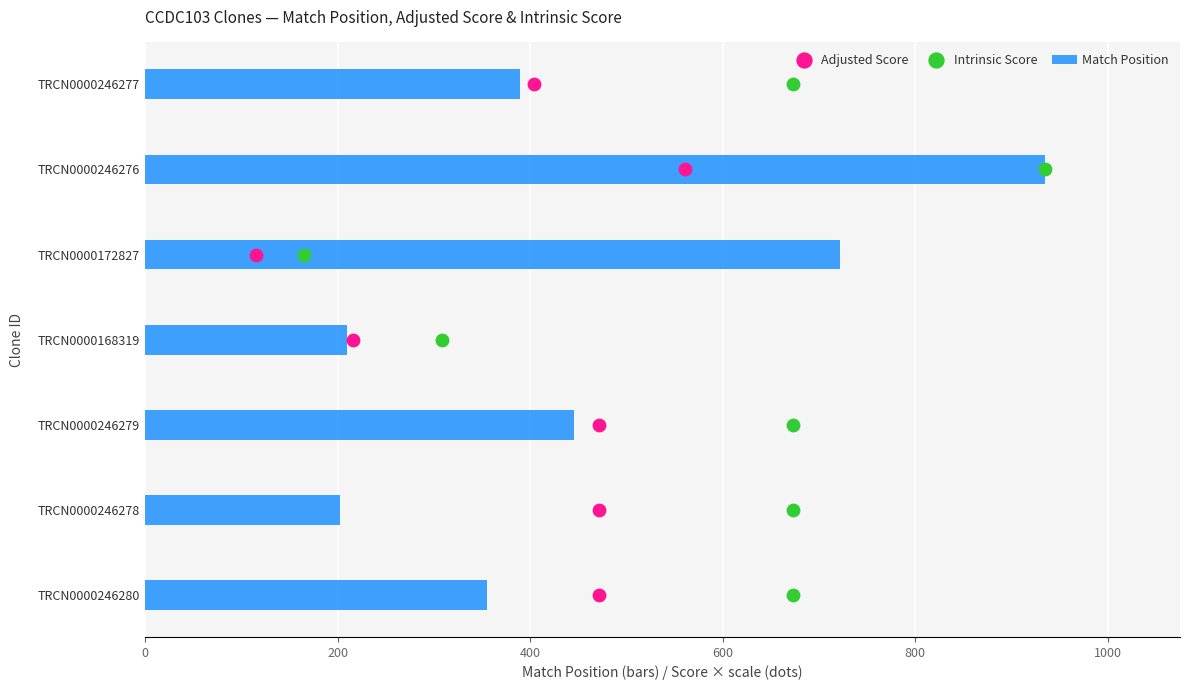

At how many categories does at least one series exceed 195?

7